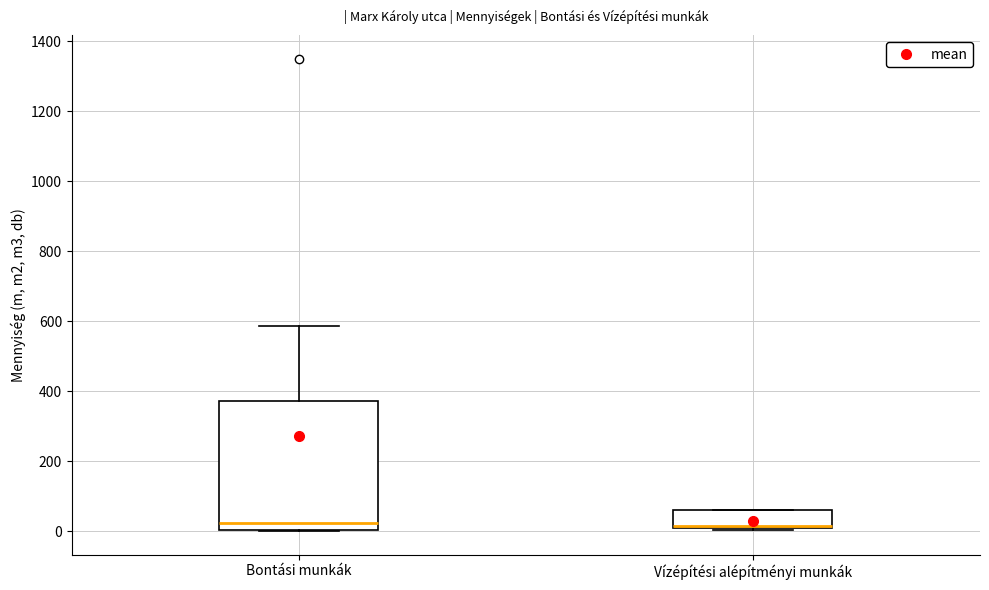

Where is the lower edge of the box for Vízépítési alépítményi munkák on the y-axis? The values are not printed on the chart, so give them approximately, as read against the axis.

20